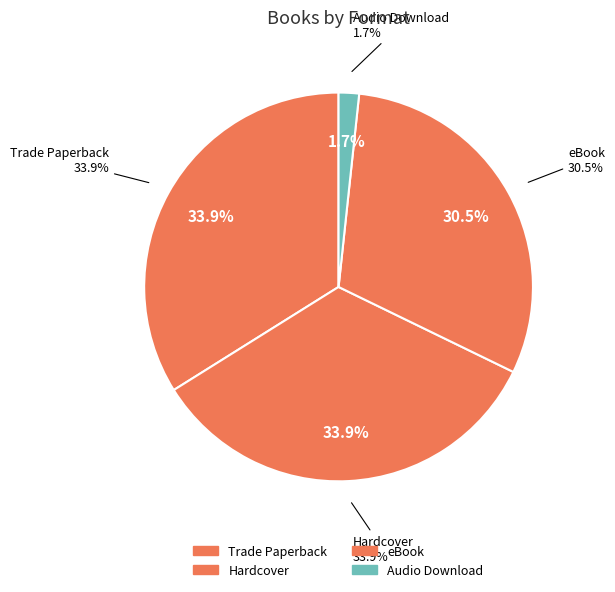

How many slices are in this pie chart?

4